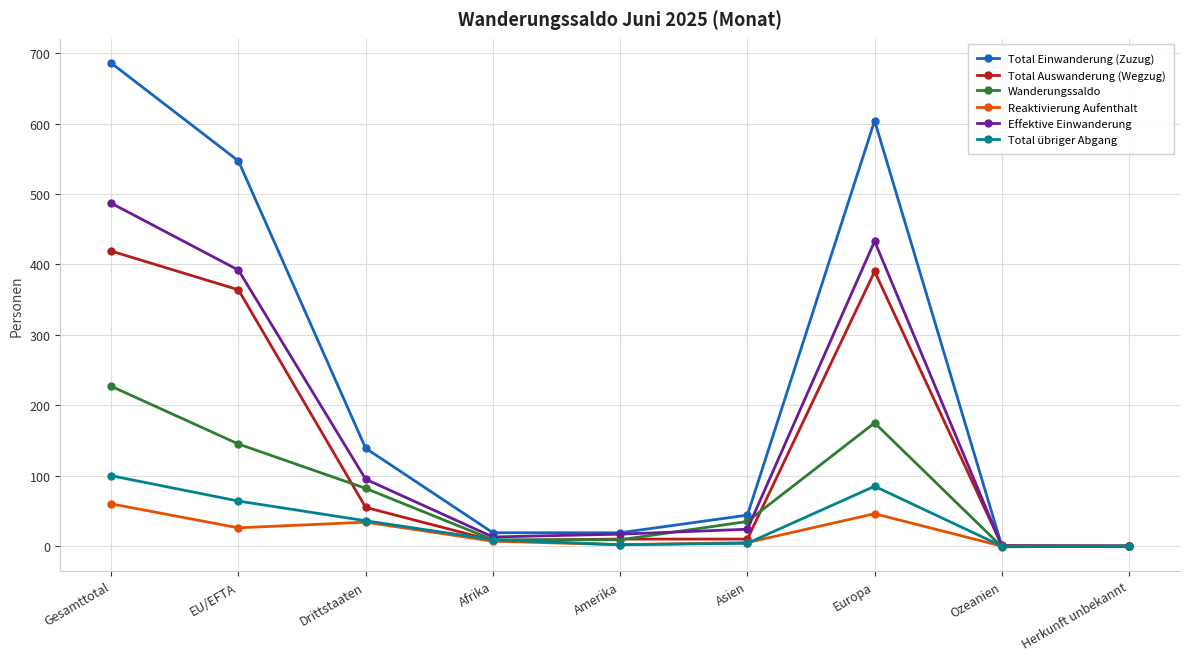

What are all the series names shown in the legend?

Total Einwanderung (Zuzug), Total Auswanderung (Wegzug), Wanderungssaldo, Reaktivierung Aufenthalt, Effektive Einwanderung, Total übriger Abgang